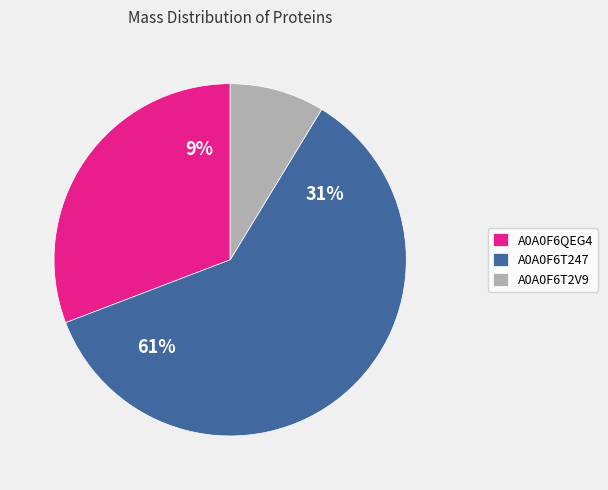

The A0A0F6QEG4 slice represents 31% of the pie. True or false?

True